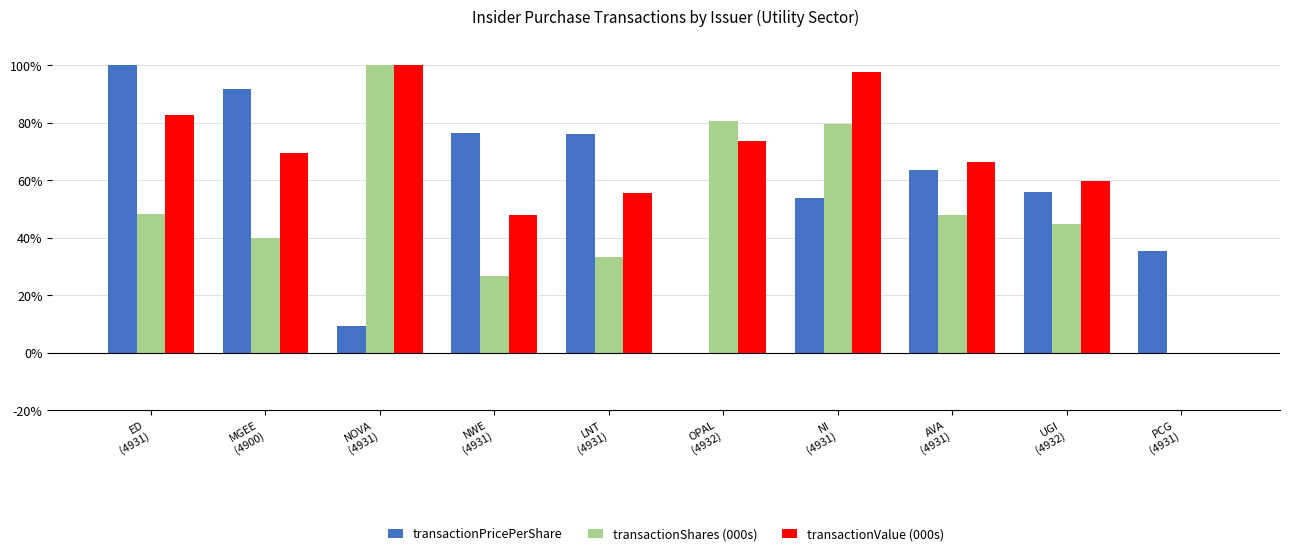

What is the spread (max minus min) of values at OPAL
(4932)?

80.8